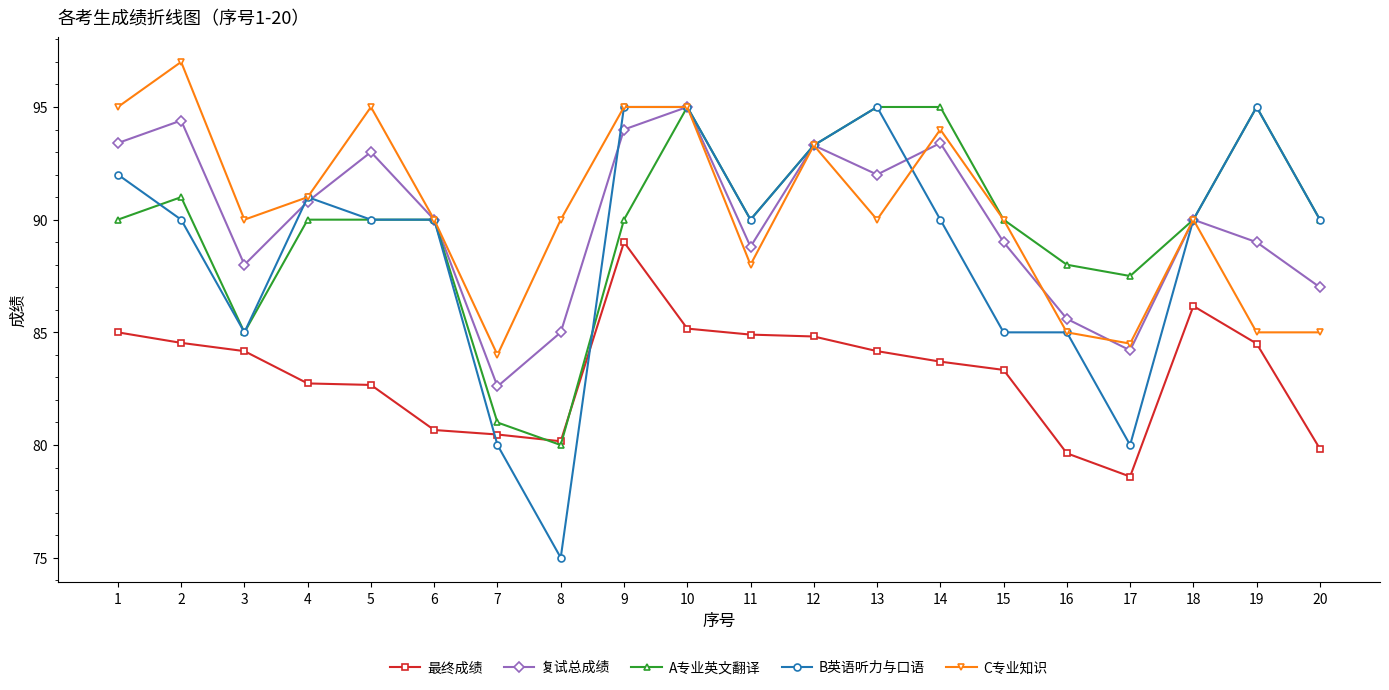

At which label does C专业知识 first exceed 90?

1